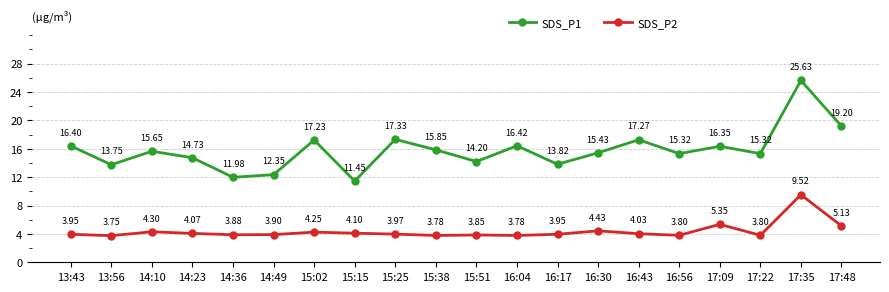

What is the difference between the SDS_P2 values at 17:22 and 14:23?

0.3